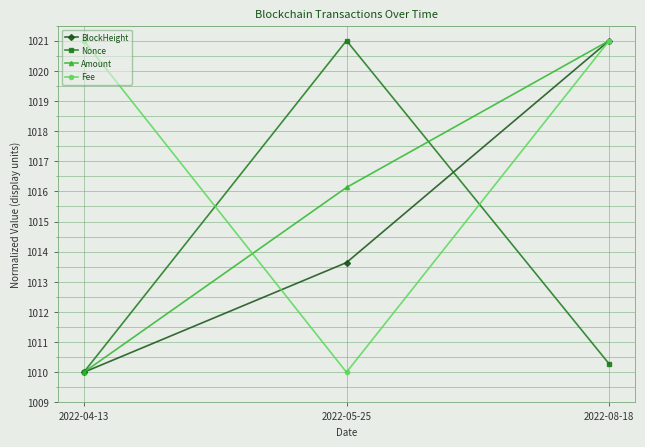

What is the label of the 1st point from the left?

2022-04-13